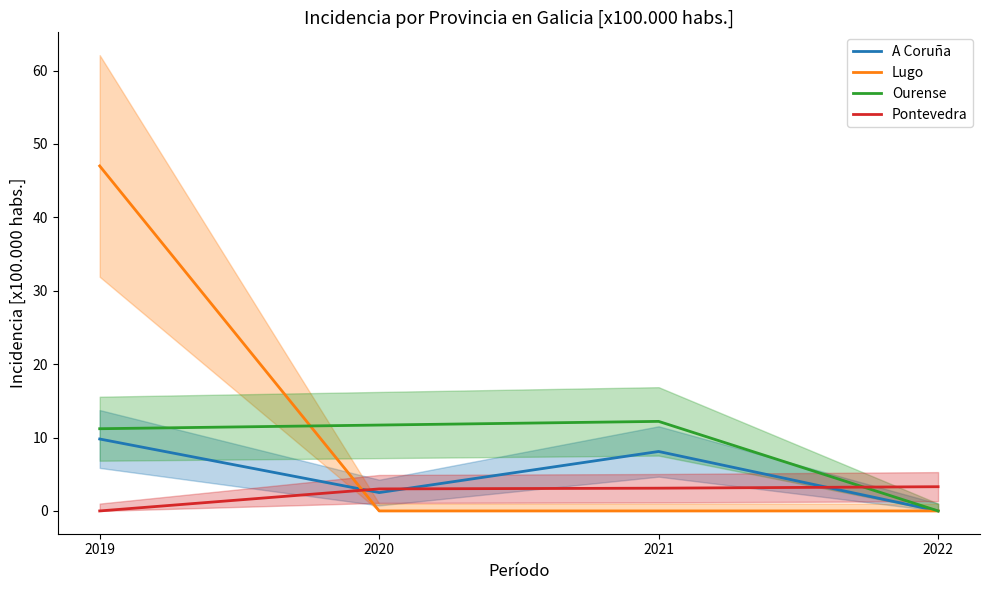

Reading left to right, list all the values displayed in this chart.

A Coruña: 9.8	2.5	8.1	0.0
Lugo: 47.0	0.0	0.0	0.0
Ourense: 11.2	11.7	12.2	0.0
Pontevedra: 0.0	3.0	3.1	3.3